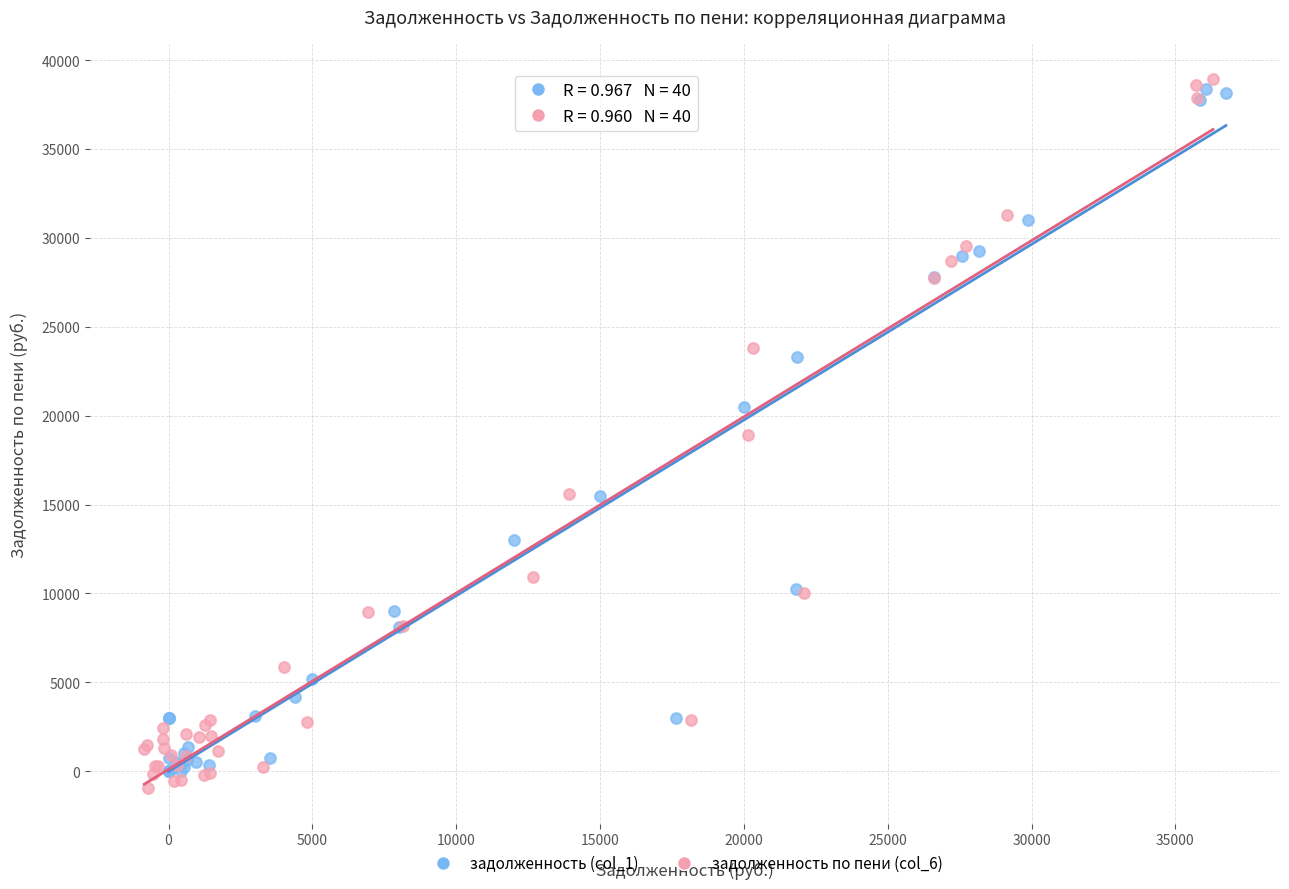

Which series reaches the maximum Y coordinate?

задолженность по пени (col_6)